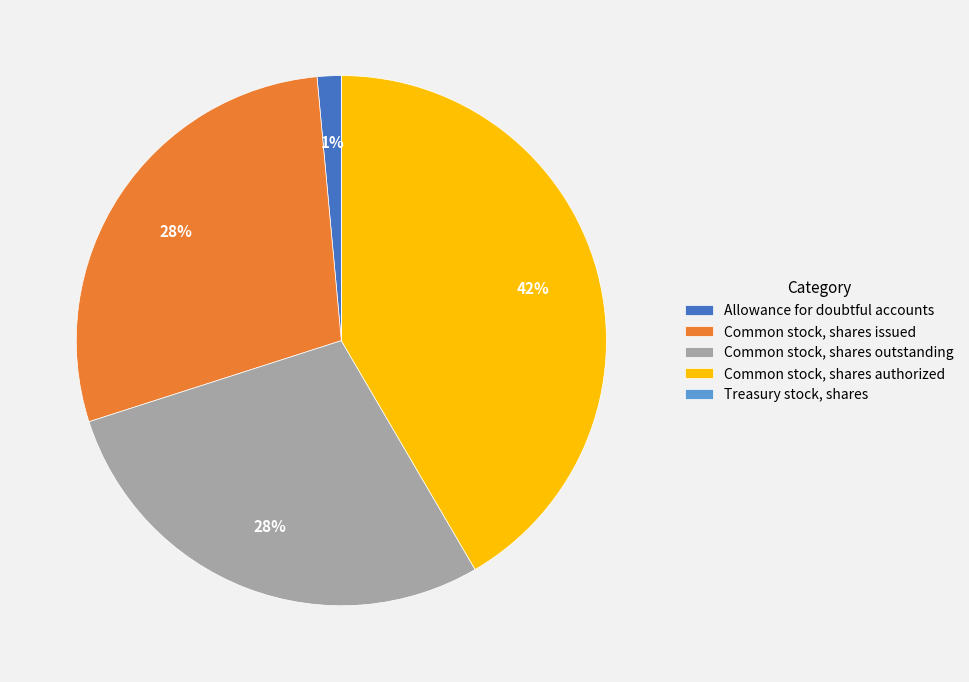

To the nearest percent, what is the difference between the Common stock, shares issued and Allowance for doubtful accounts slice percentages?

27%